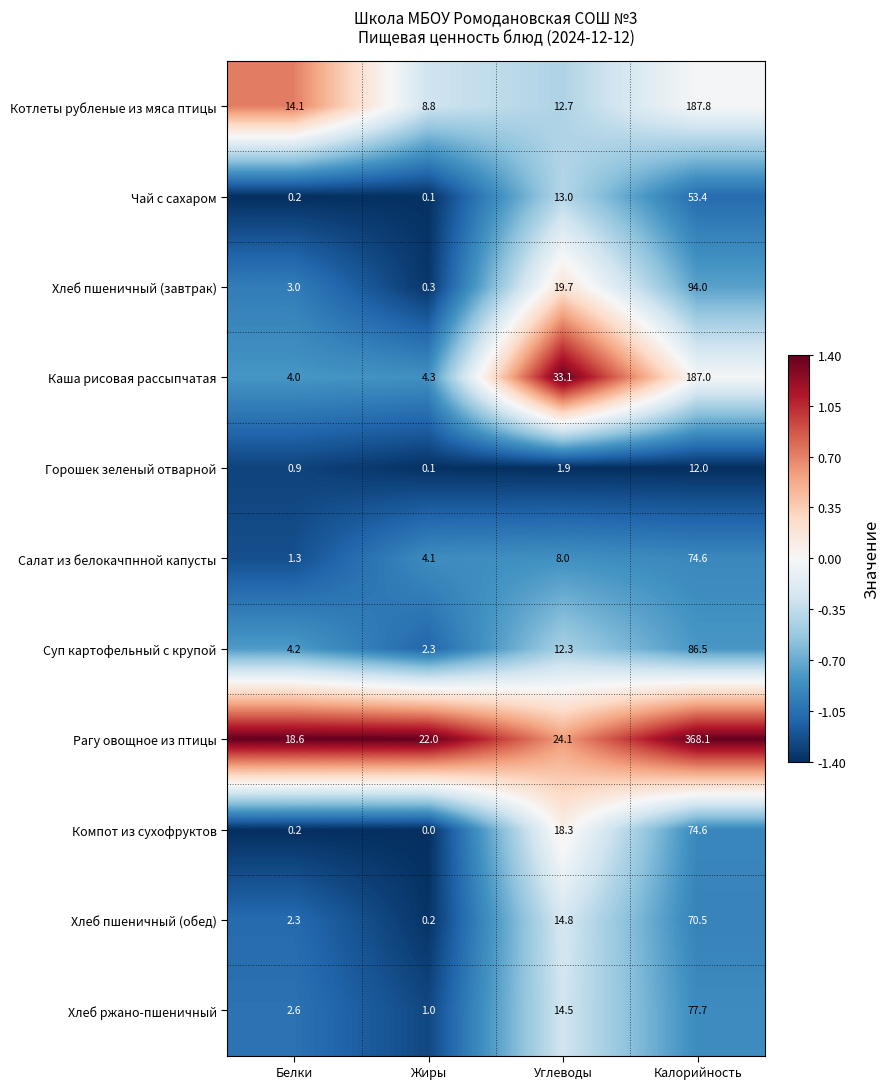

The value of Хлеб ржано-пшеничный at Жиры is 1.0. True or false?

True